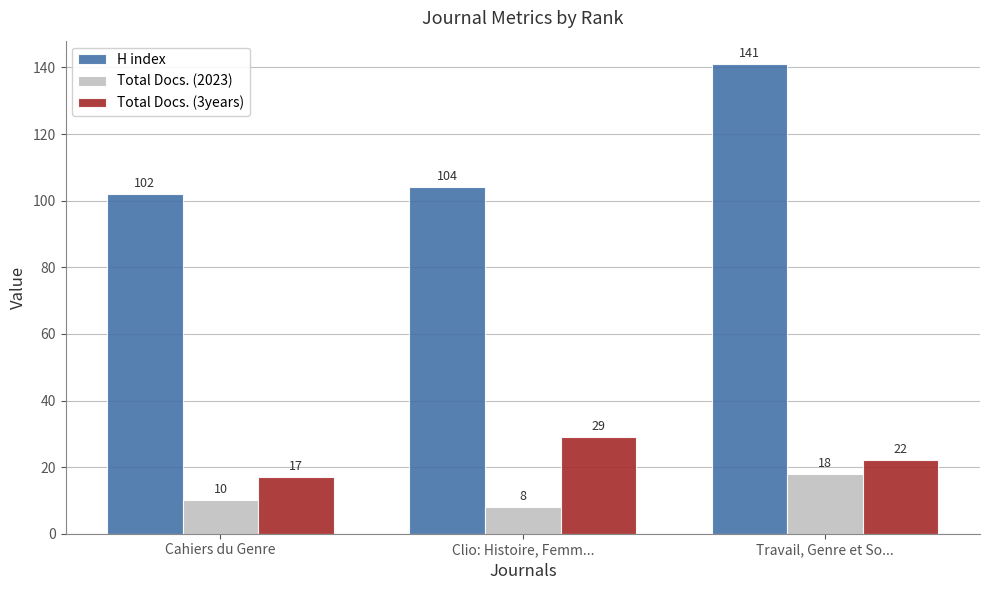

At which label does Total Docs. (2023) reach its peak?

Travail, Genre et So...